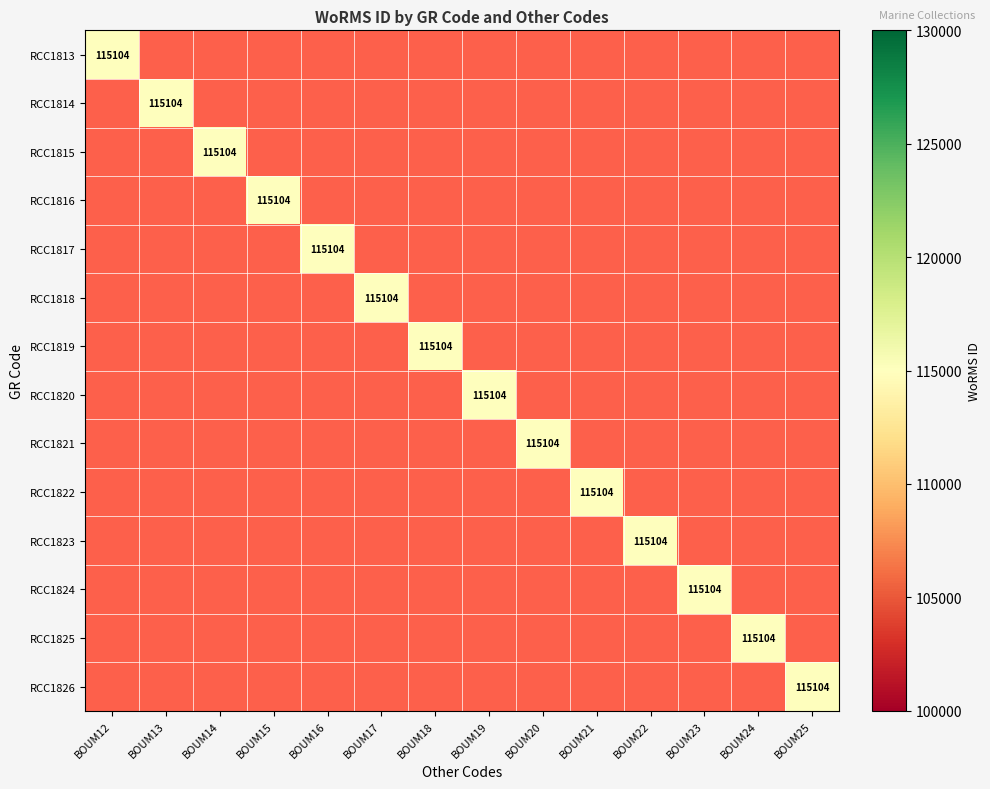

The RCC1819 series shows 0 at BOUM17. True or false?

True